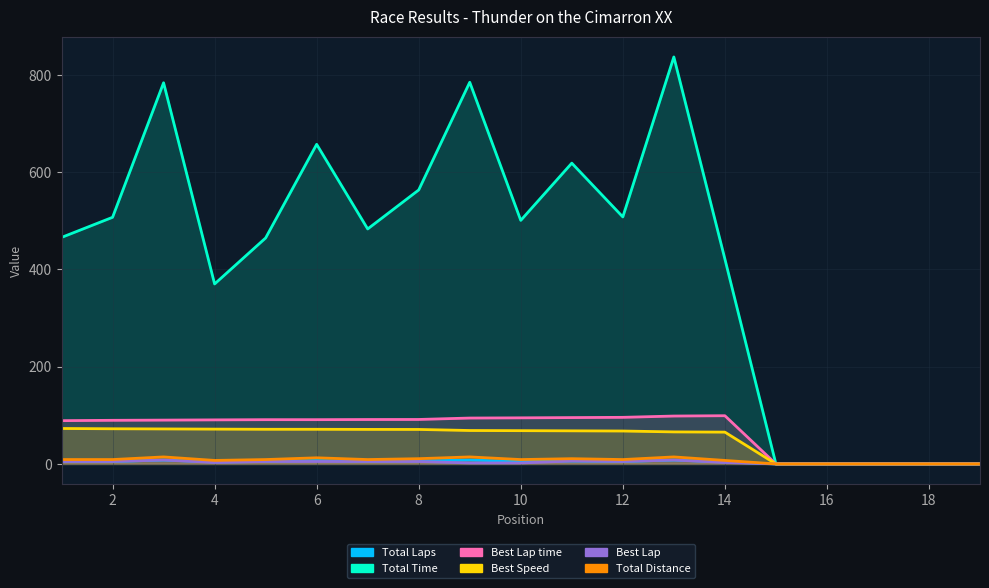

Reading right to left, list all the values displayed in this chart.

Total Laps: 19=0.0	18=0.0	17=0.0	16=0.0	15=0.0	14=4.0	13=8.0	12=5.0	11=6.0	10=5.0	9=8.0	8=6.0	7=5.0	6=7.0	5=5.0	4=4.0	3=8.0	2=5.0	1=5.0
Total Time: 19=0.0	18=0.0	17=0.0	16=0.0	15=0.0	14=421.4	13=836.5	12=507.7	11=618.3	10=500.6	9=784.6	8=563.1	7=483.0	6=656.9	5=464.5	4=369.9	3=783.5	2=506.9	1=465.6
Best Lap time: 19=0.0	18=0.0	17=0.0	16=0.0	15=0.0	14=99.1	13=98.4	12=95.8	11=95.3	10=94.7	9=94.3	8=91.4	7=91.3	6=91.0	5=91.0	4=90.6	3=90.1	2=89.7	1=89.0
Best Speed: 19=0.0	18=0.0	17=0.0	16=0.0	15=0.0	14=65.4	13=65.8	12=67.7	11=68.0	10=68.4	9=68.7	8=70.9	7=71.0	6=71.2	5=71.2	4=71.6	3=71.9	2=72.3	1=72.8
Best Lap: 19=0.0	18=0.0	17=0.0	16=0.0	15=0.0	14=3.0	13=8.0	12=5.0	11=6.0	10=2.0	9=2.0	8=5.0	7=5.0	6=5.0	5=5.0	4=3.0	3=8.0	2=5.0	1=5.0
Total Distance: 19=0.0	18=0.0	17=0.0	16=0.0	15=0.0	14=7.2	13=14.4	12=9.0	11=10.8	10=9.0	9=14.4	8=10.8	7=9.0	6=12.6	5=9.0	4=7.2	3=14.4	2=9.0	1=9.0